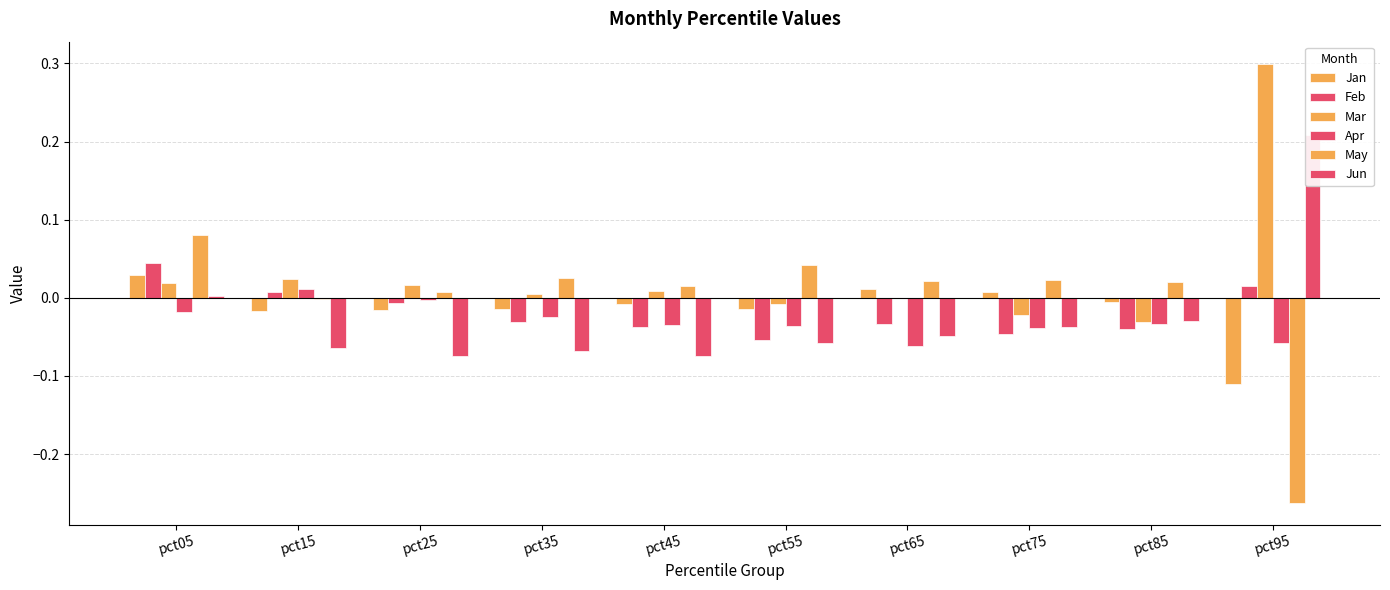

Which series has the largest total across all categories?

Mar